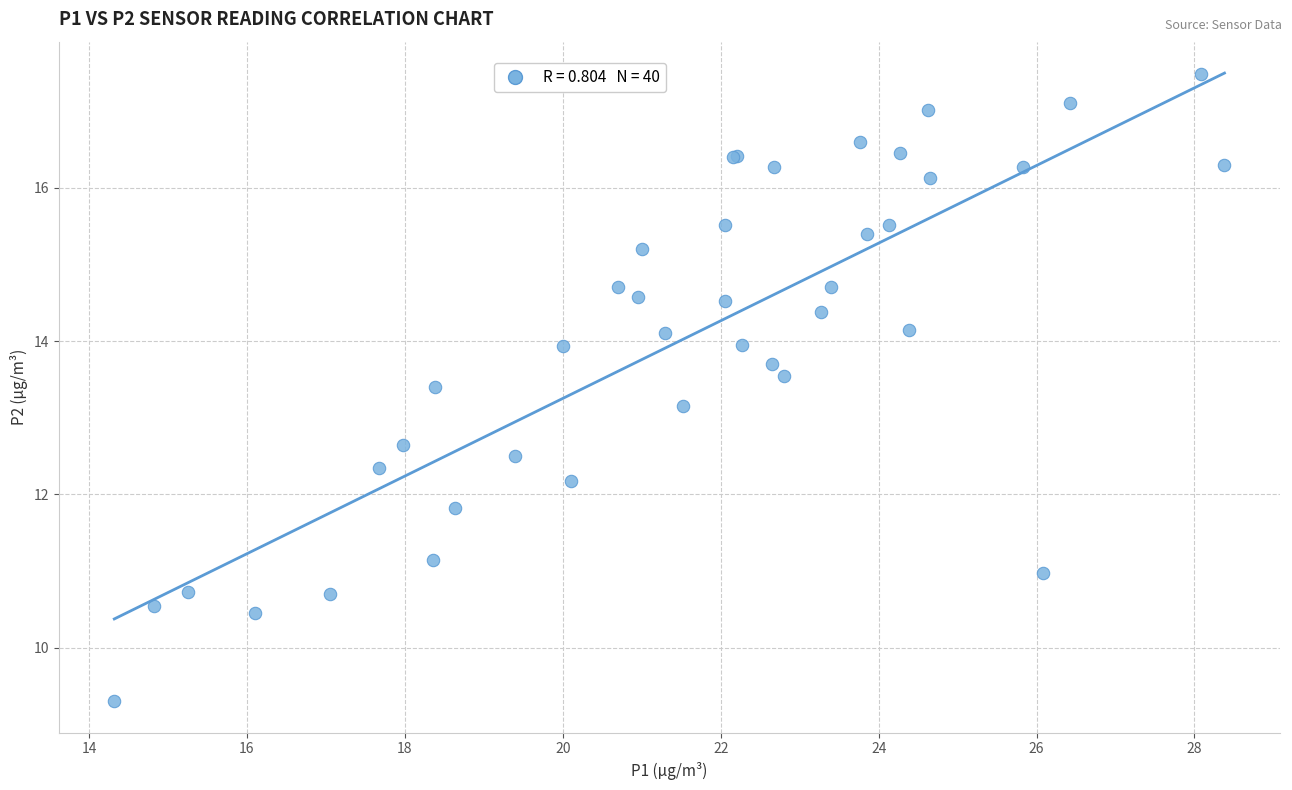

What Y value in the scatter plot is closest to 13?

13.2